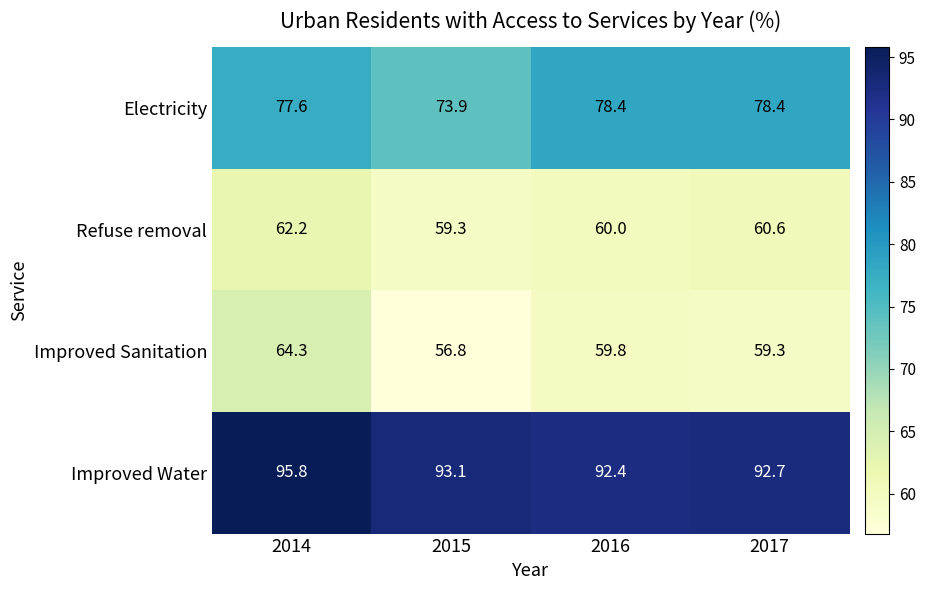

What is the total value across all series at 2014?

299.9